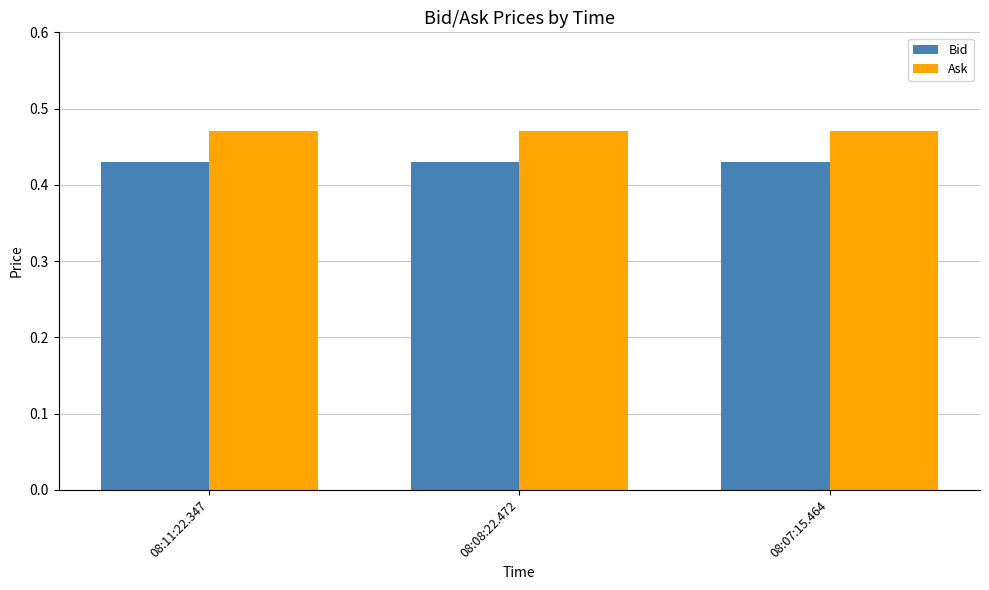

Is the value of Ask at 08:11:22.347 greater than the value of Bid at 08:11:22.347?

Yes